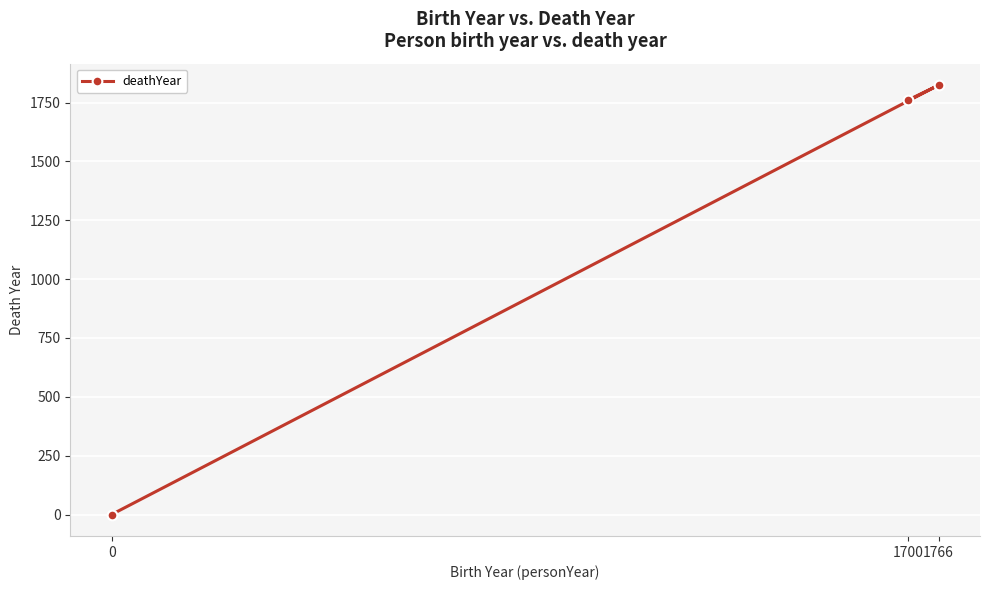

The chart shows a value of 1824 at 1766. True or false?

True